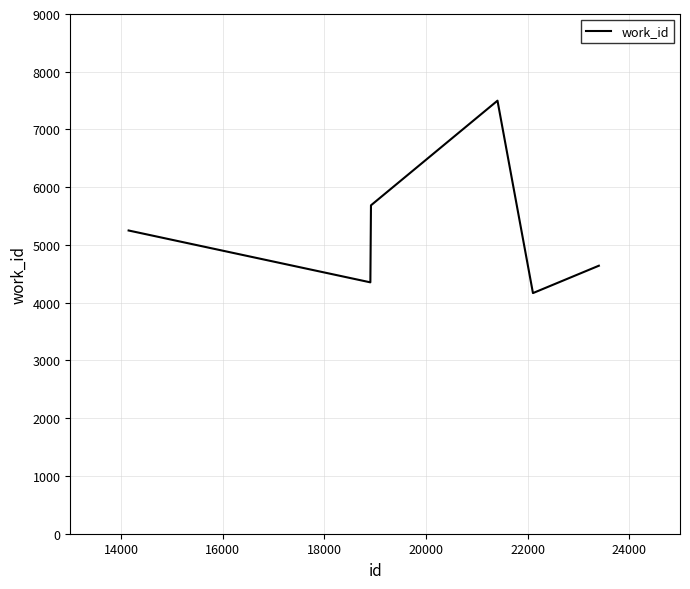

What is the minimum value shown in the chart?

4167